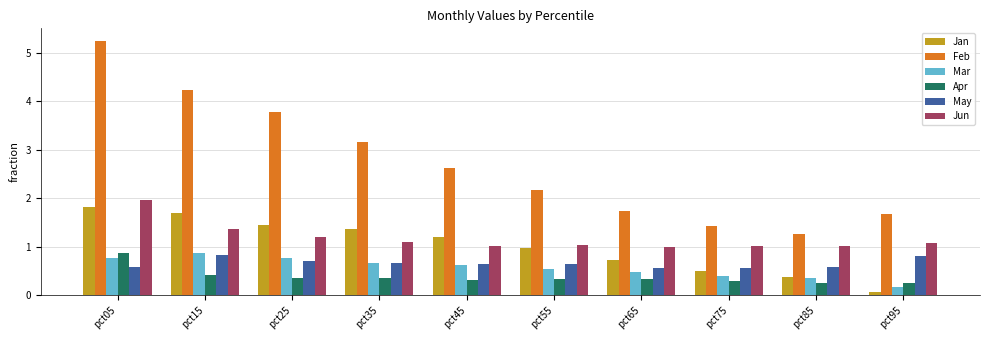

At which category does the chart reach its peak across all series?

pct05